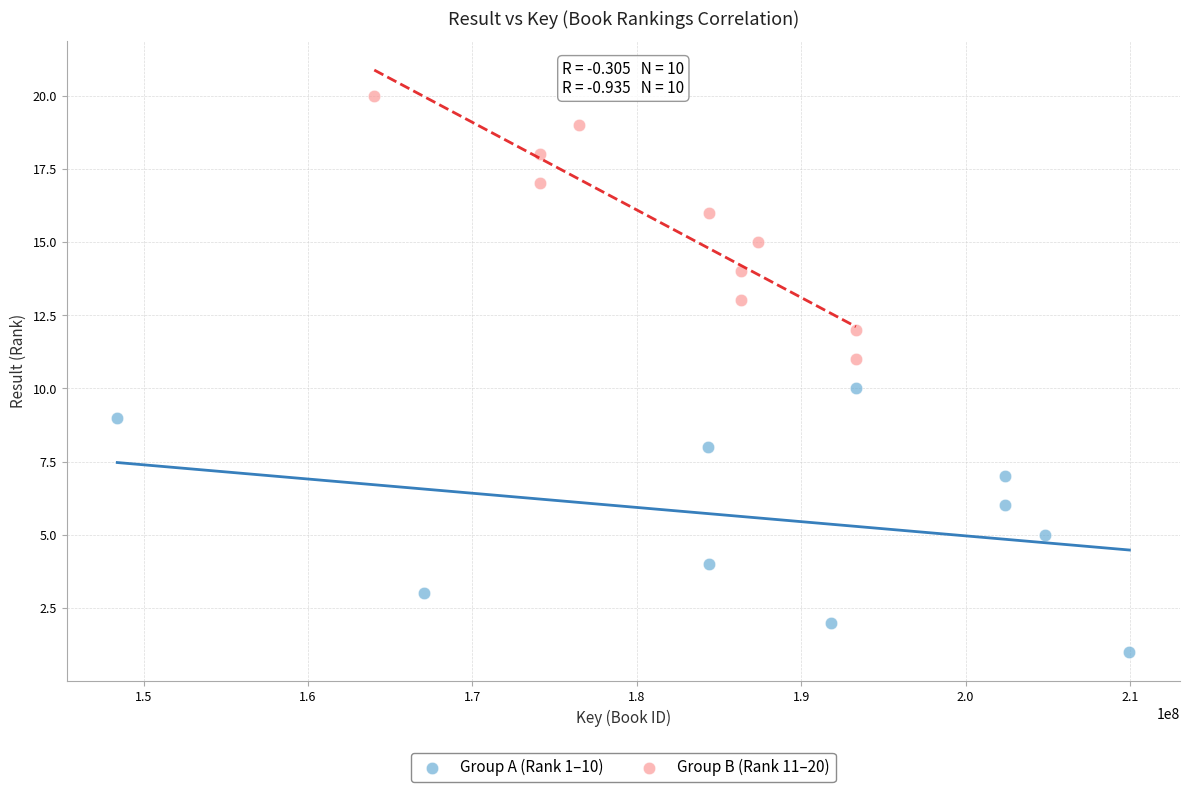

Which series reaches the minimum Y coordinate?

Group A (Rank 1–10)